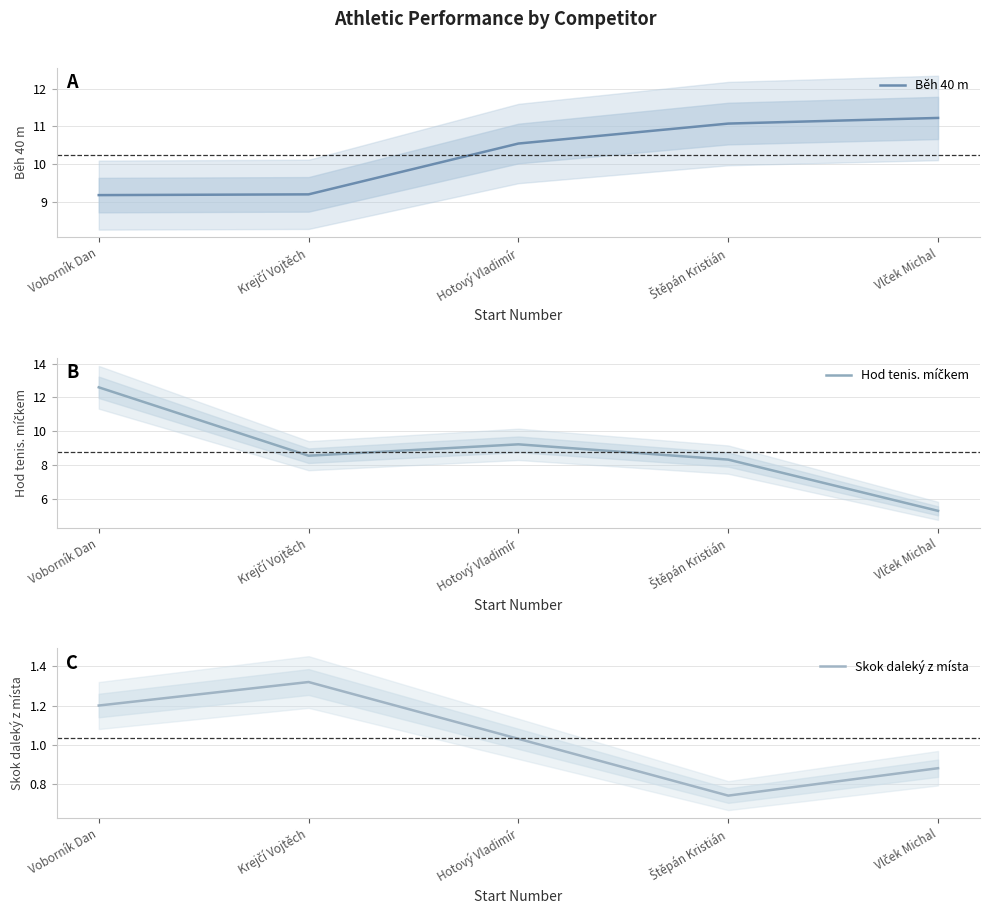

What is the label of the 4th point from the left?

Štěpán Kristián